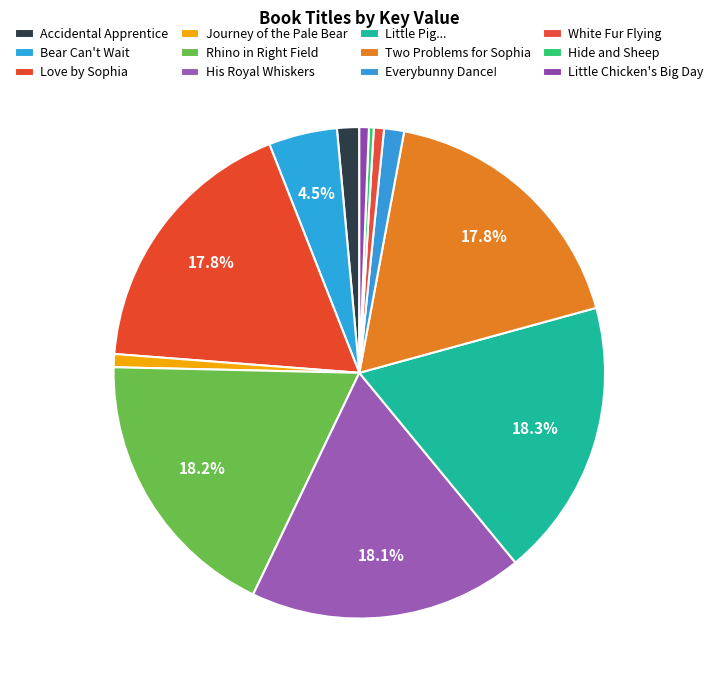

How many slices are in this pie chart?

12